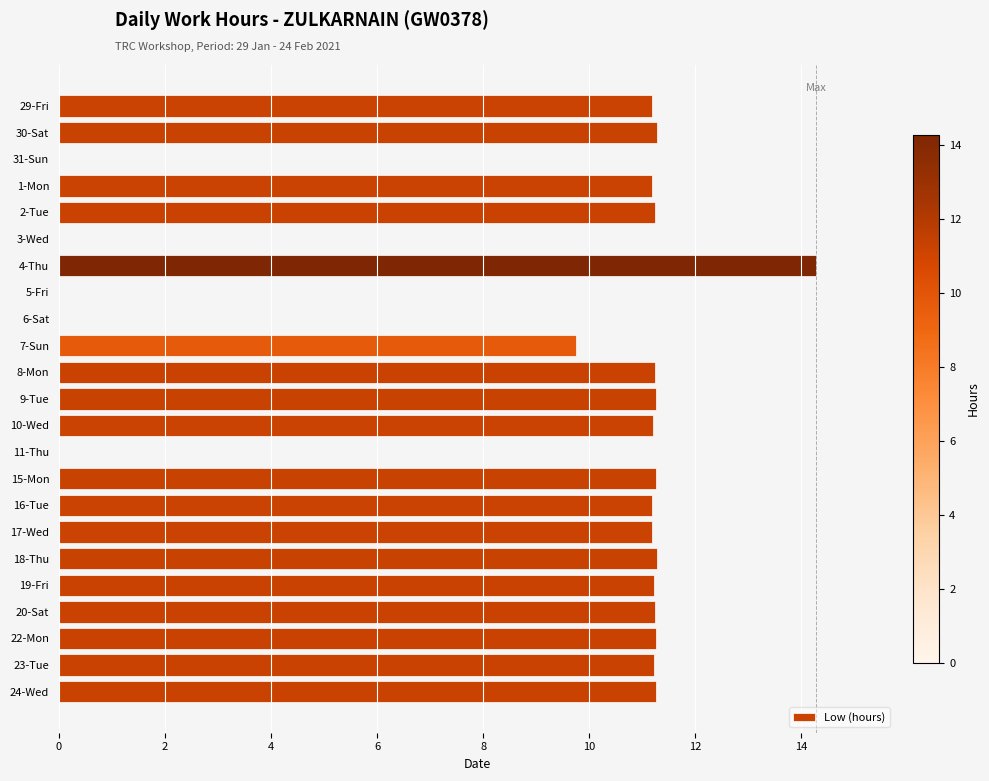

Approximately how many times larger is the value at 22-Mon compared to 18-Thu?

1.0